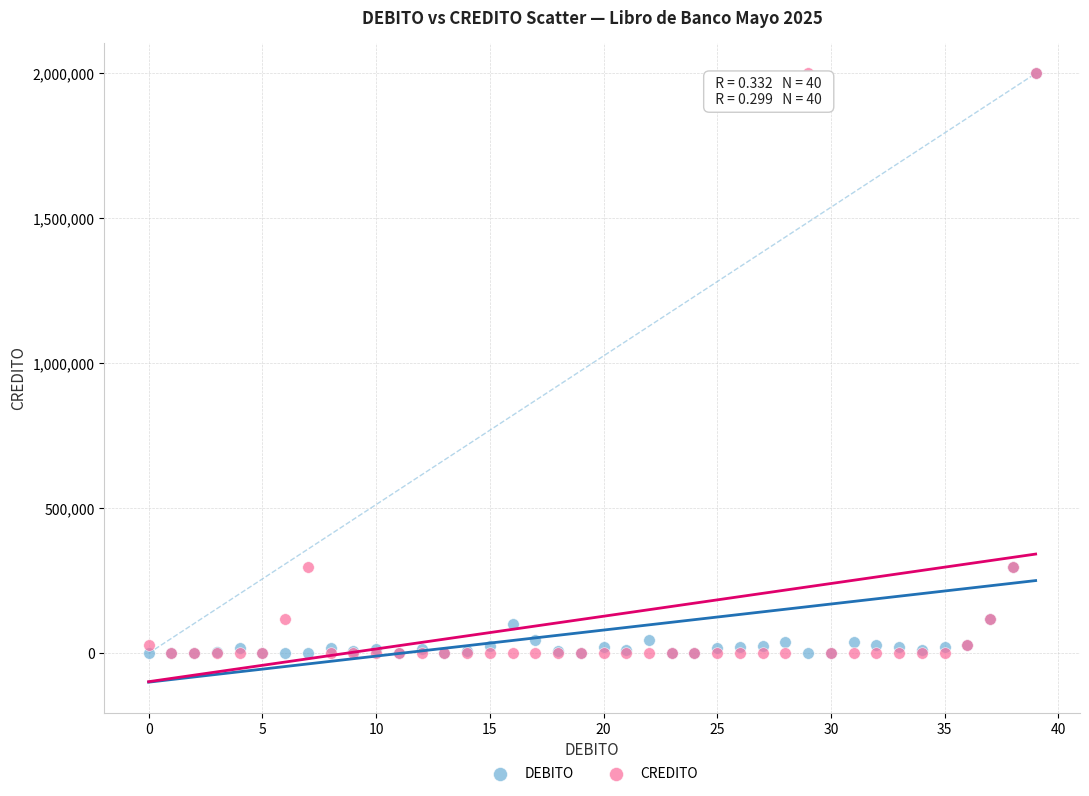

What are all the series names shown in the legend?

DEBITO, CREDITO